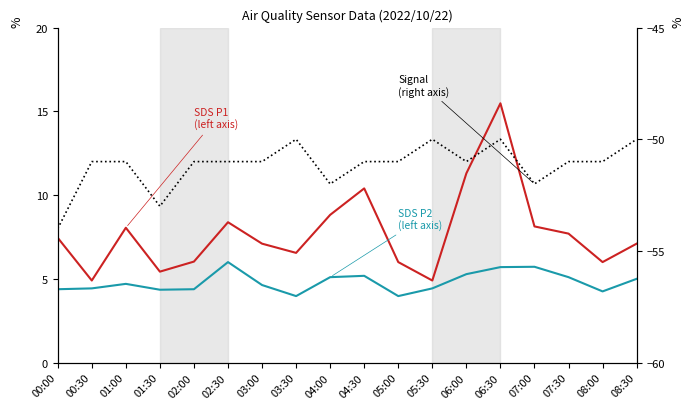

Does the chart display data point markers on the line(s)?

No